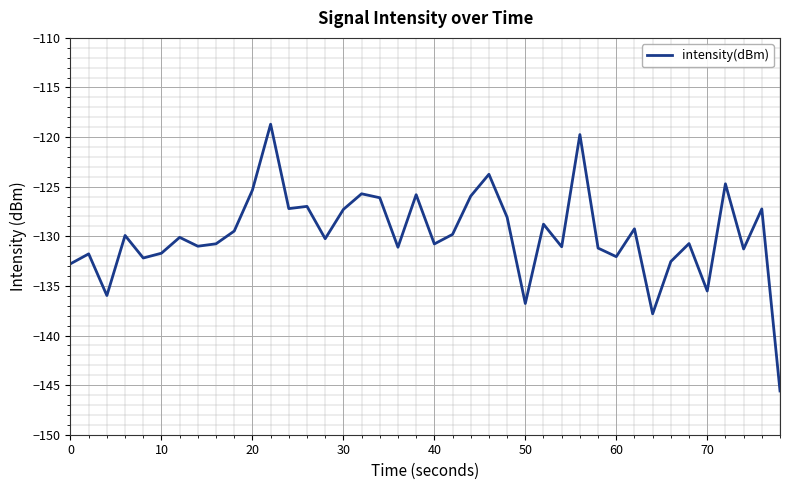

Count the number of categories in the chart.

40